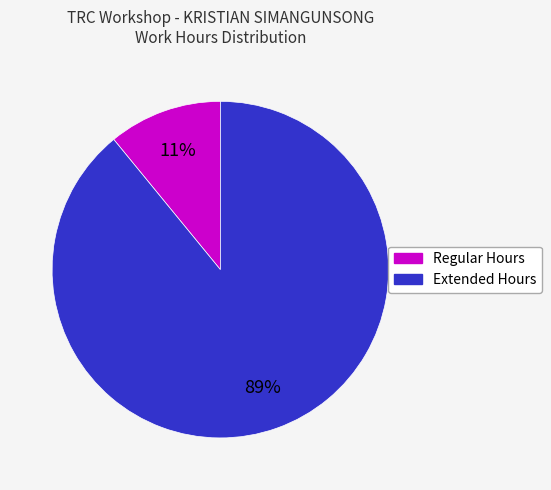

To the nearest percent, what is the average slice percentage?

50%